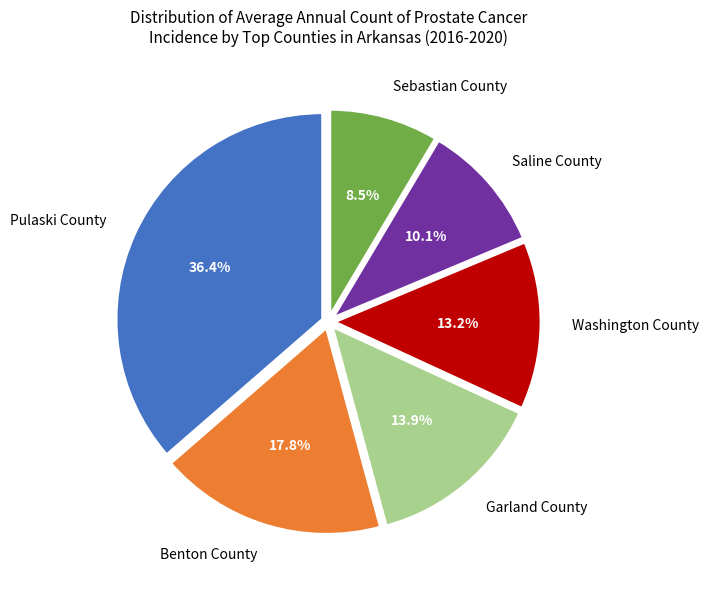

Which has a higher value, Washington County or Saline County?

Washington County